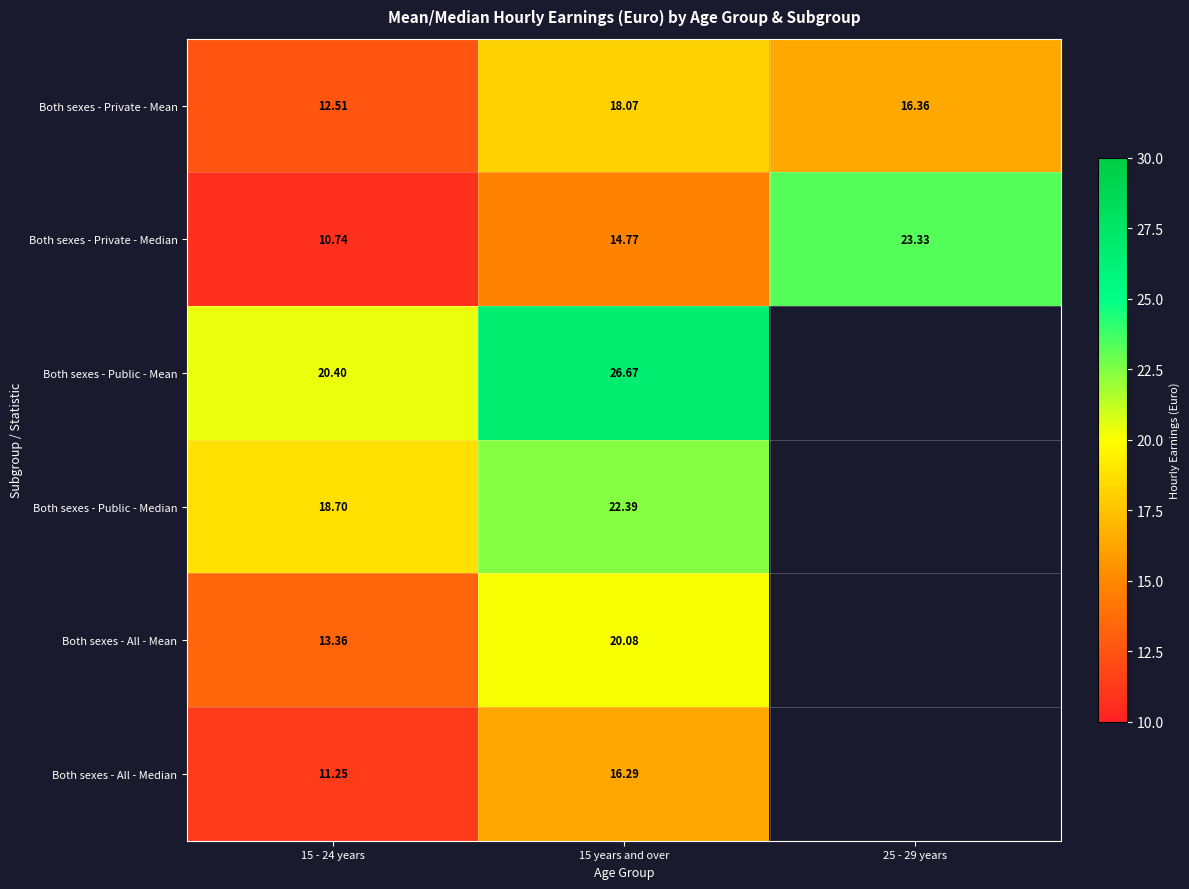

The Both sexes - All - Median series shows 24.2 at 15 years and over. True or false?

False